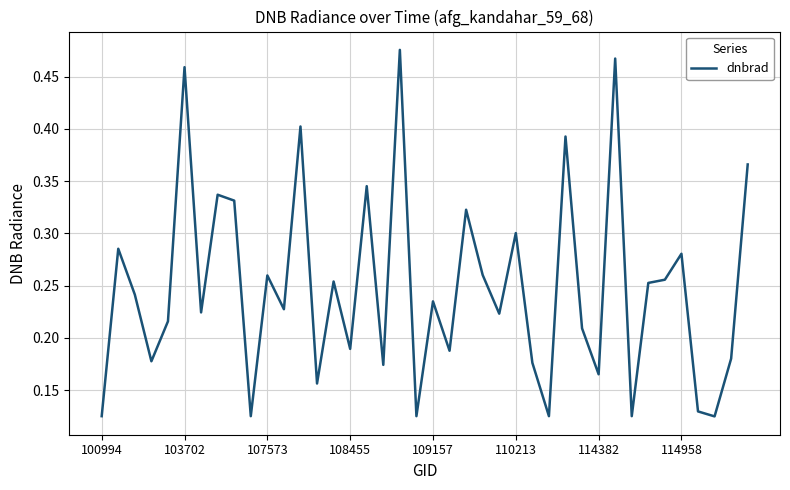

How many lines are shown in the chart?

1